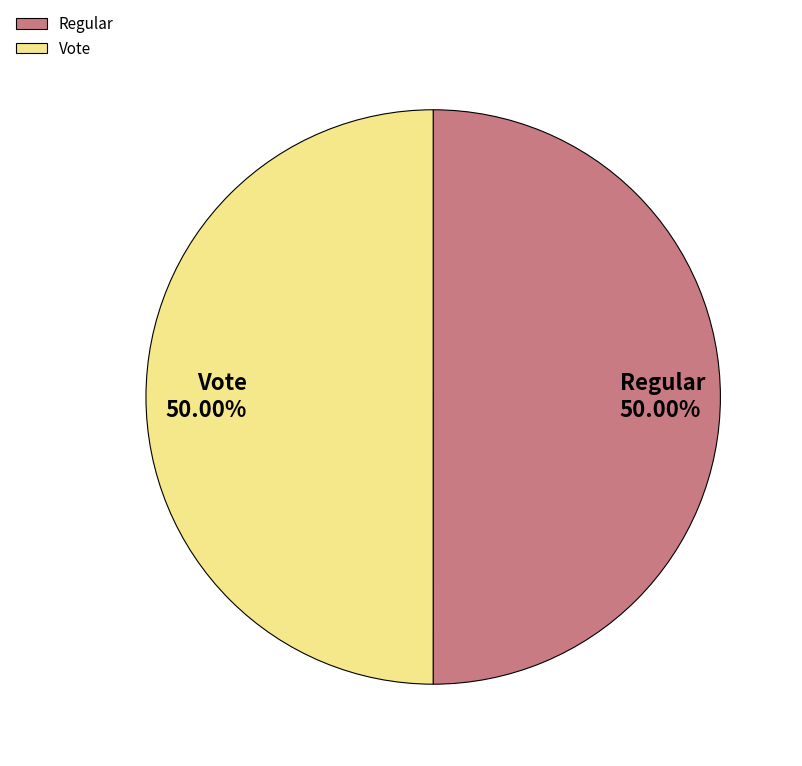

To the nearest percent, what portion does Vote represent?

50%